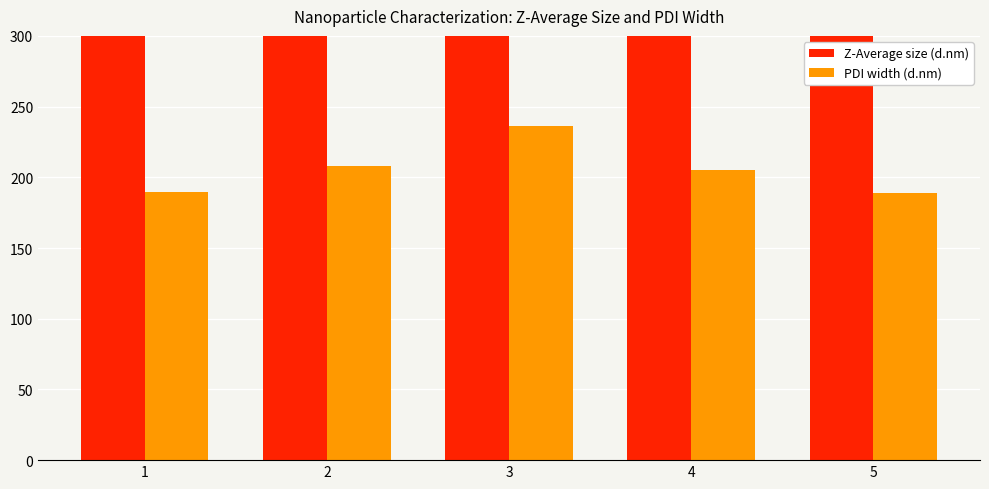

Where does the Z-Average size (d.nm) series first go above 398?

2